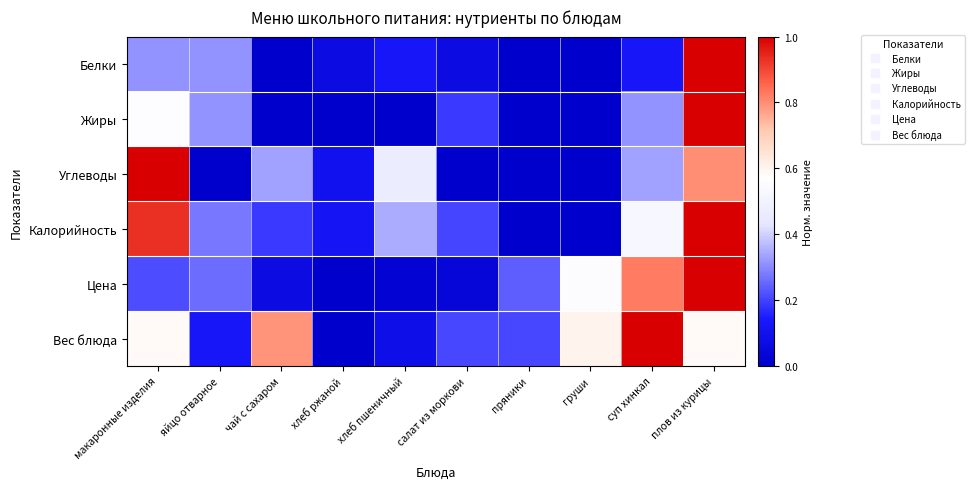

What is the total value across all series at чай с сахаром?

1.4